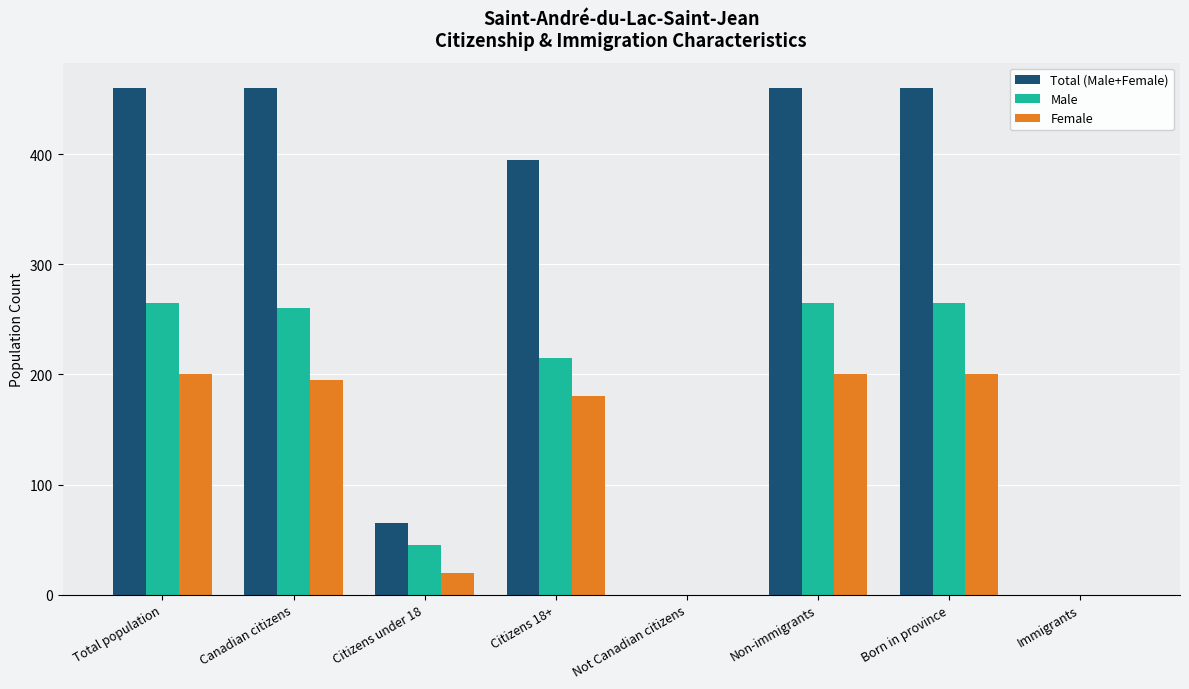

What is the maximum value for Total (Male+Female)?

460